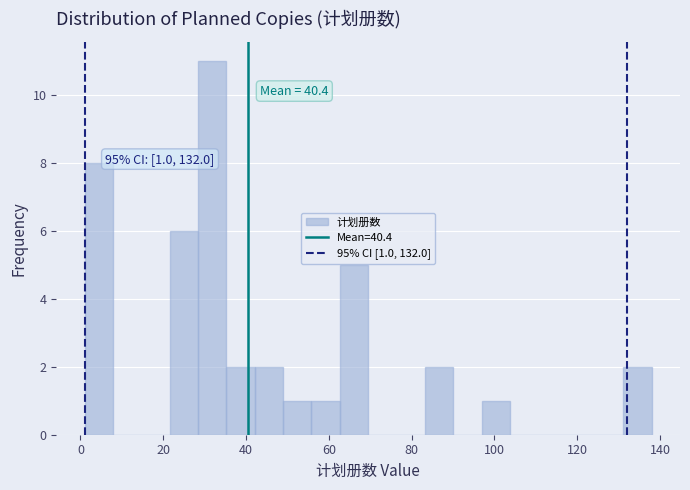

Around what value on the x-axis is the tallest bar? Give the approximate position of its centre, as read against the axis.

32